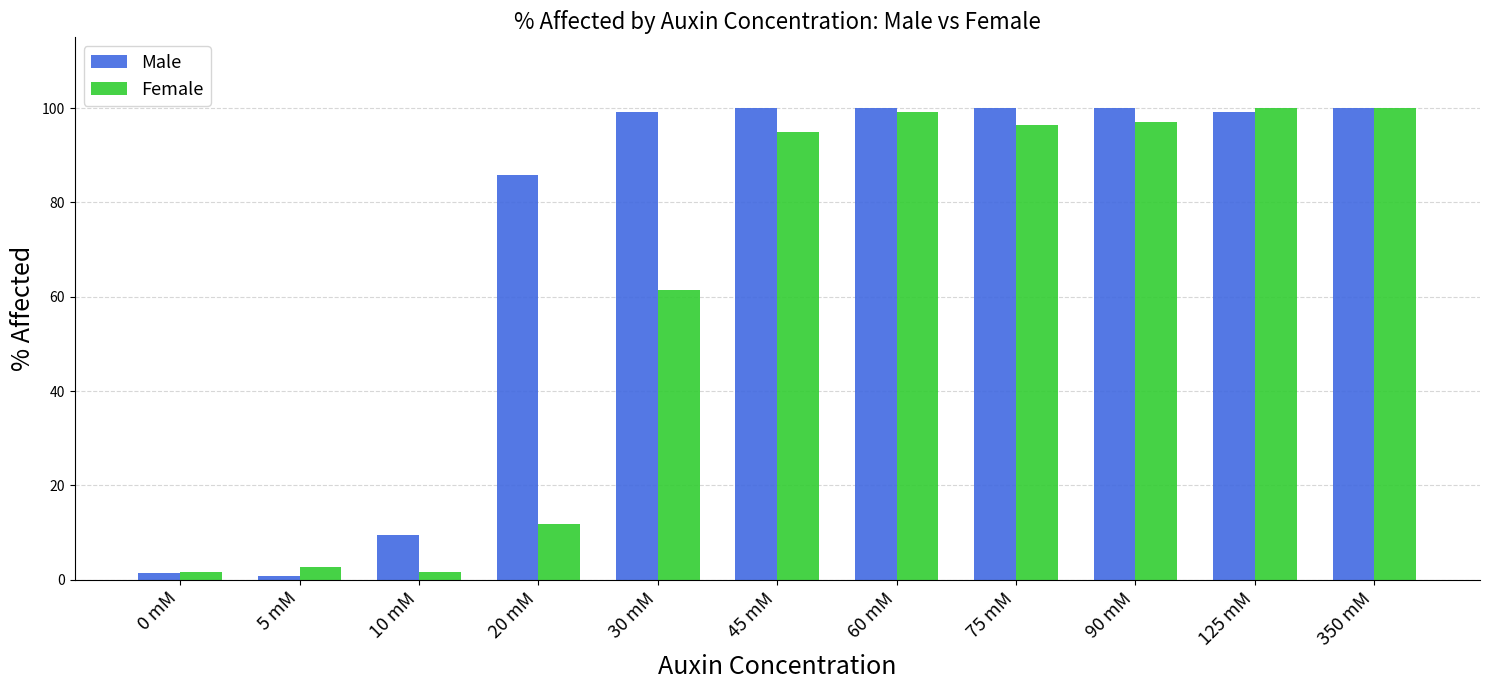

What is the total value across all series at 60 mM?

199.1